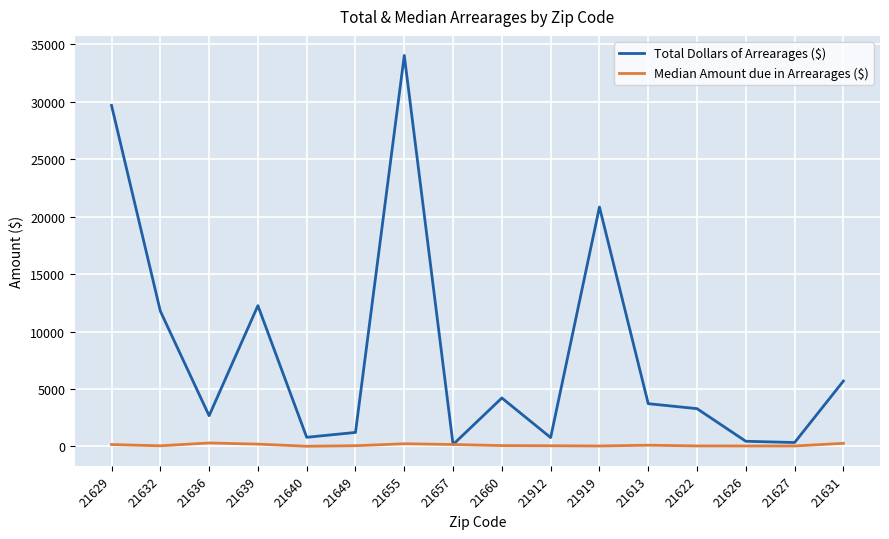

At which category is the sum across all series the highest?

21655